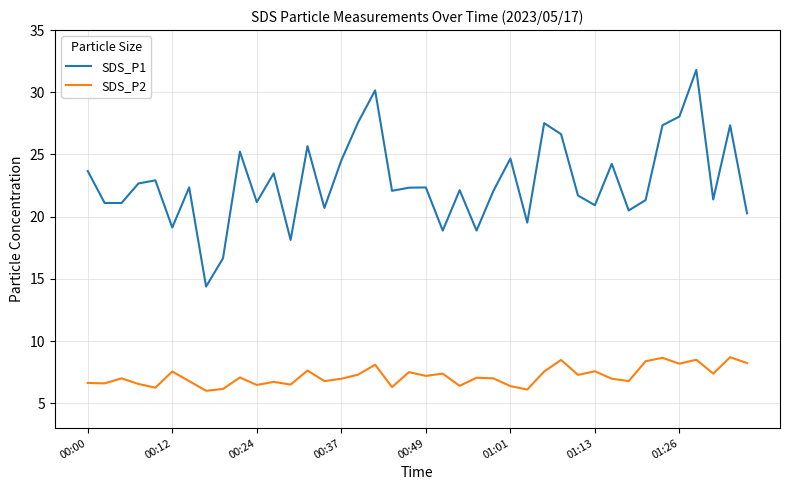

Which series has the largest total across all categories?

SDS_P1